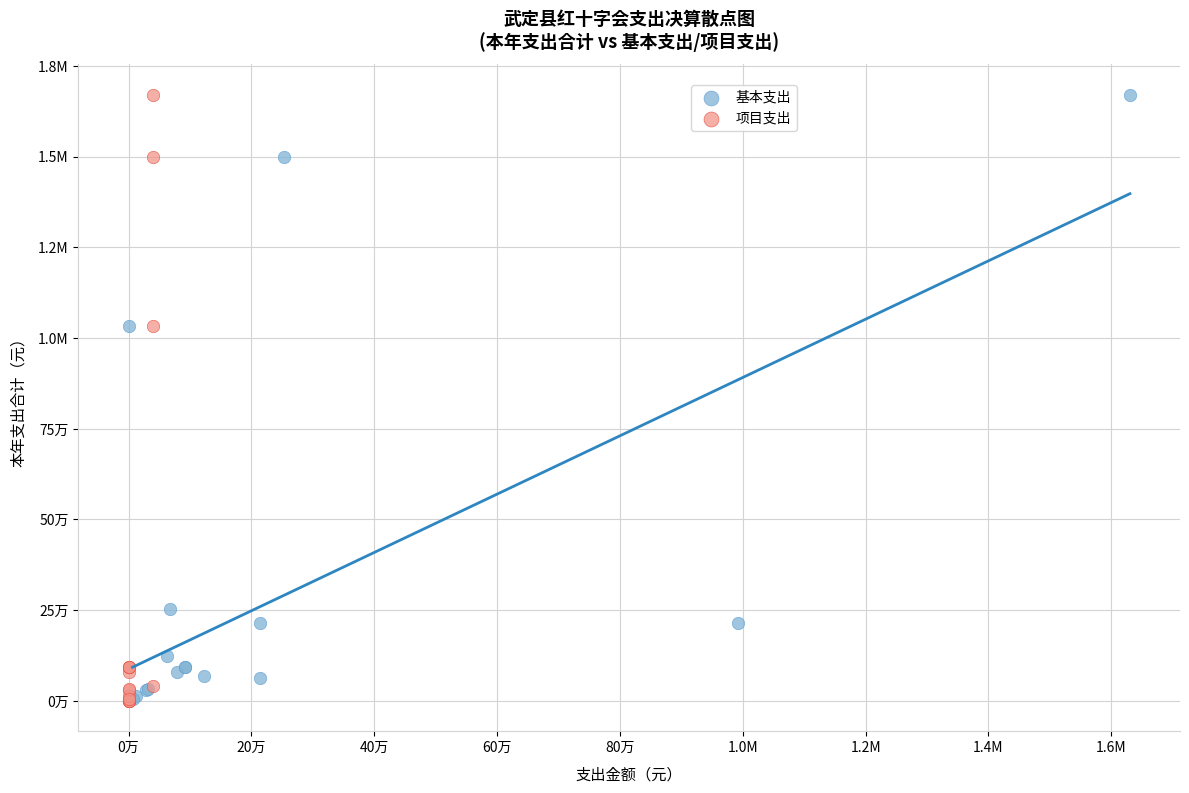

What are all the series names shown in the legend?

基本支出, 项目支出